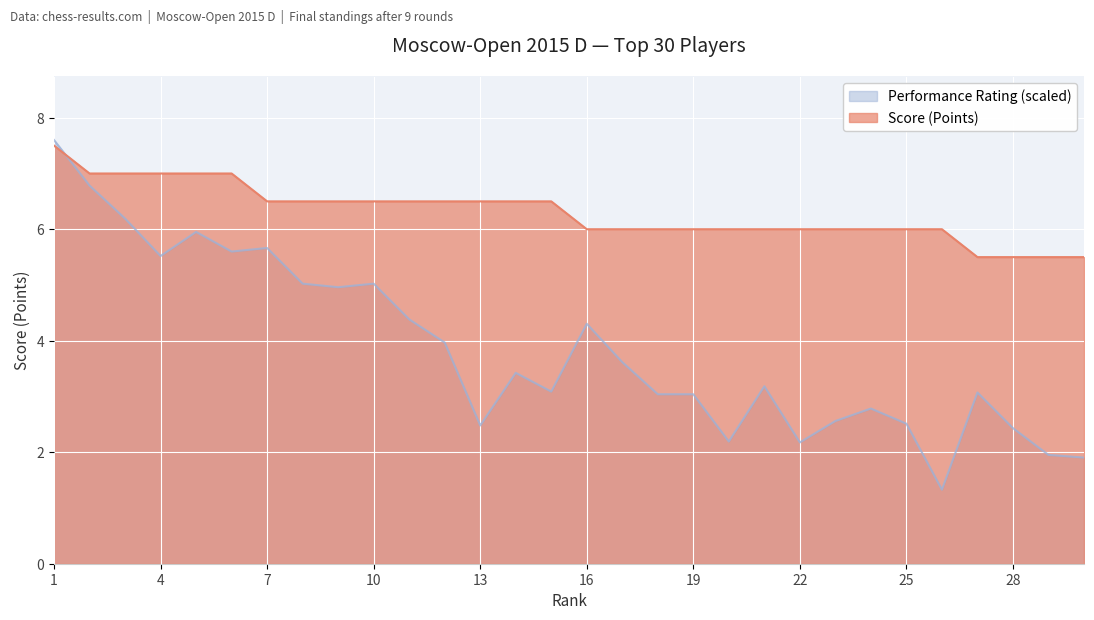

What is the approximate value of Score (Points) at 2?

7.0